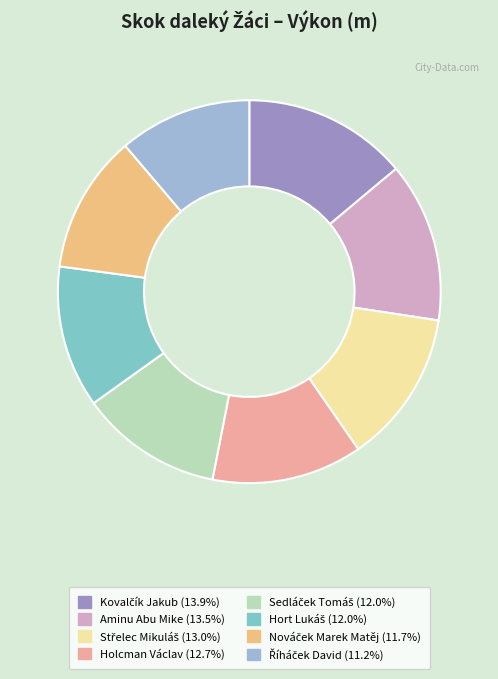

Is there a majority slice in this chart?

No